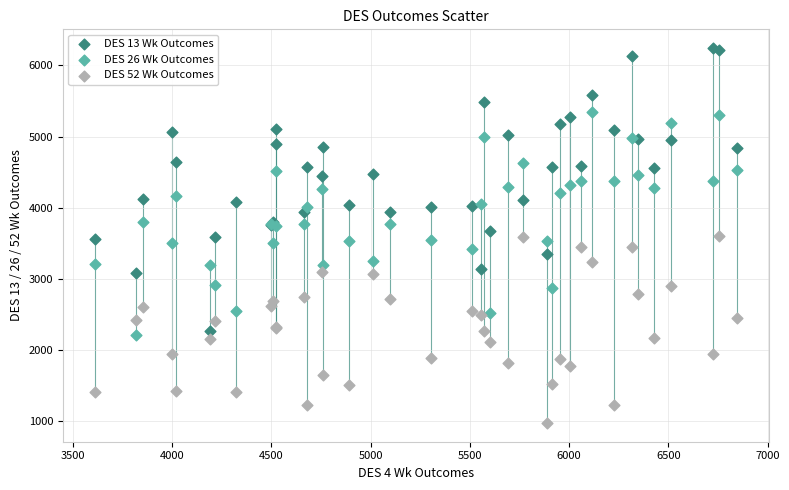

What are all the series names shown in the legend?

DES 13 Wk Outcomes, DES 26 Wk Outcomes, DES 52 Wk Outcomes